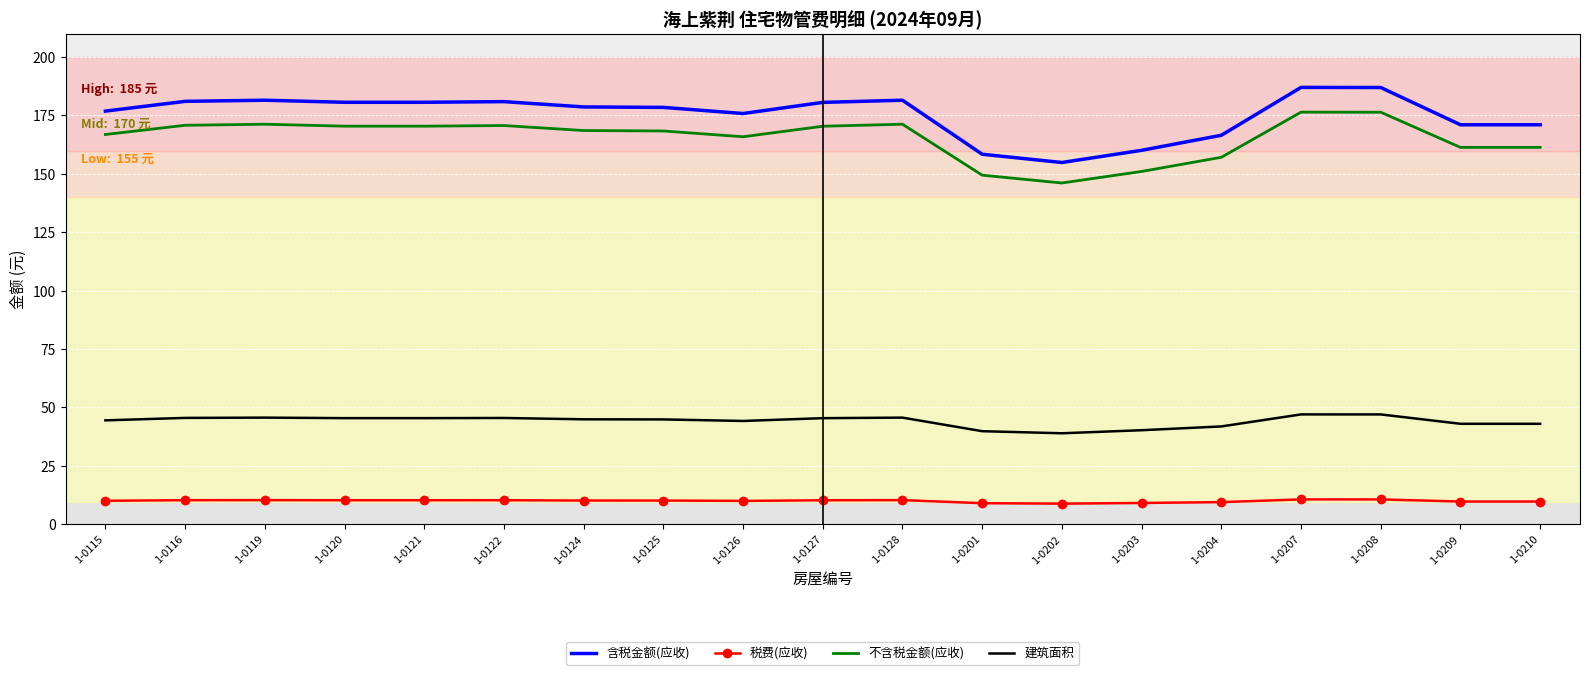

What is the difference between the 含税金额(应收) values at 1-0210 and 1-0203?

10.9